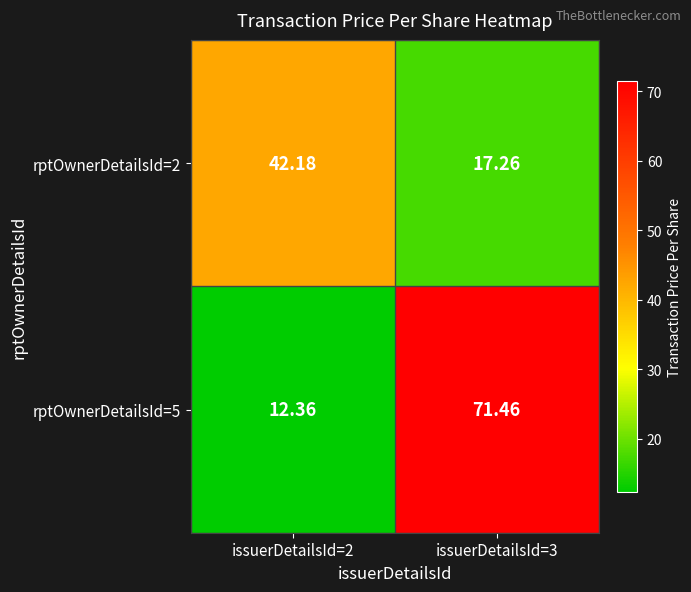

Rank the series at issuerDetailsId=2 from highest to lowest value.

rptOwnerDetailsId=2, rptOwnerDetailsId=5